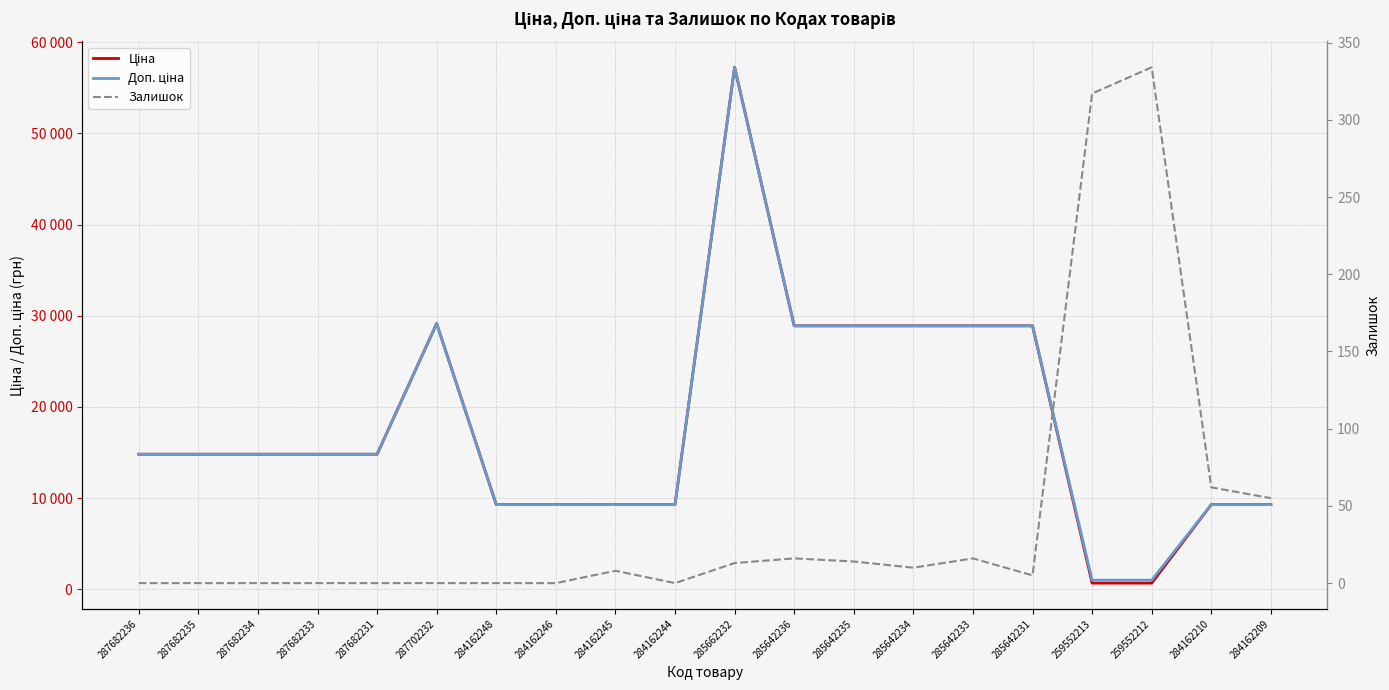

What is the maximum value for Залишок?

334.0